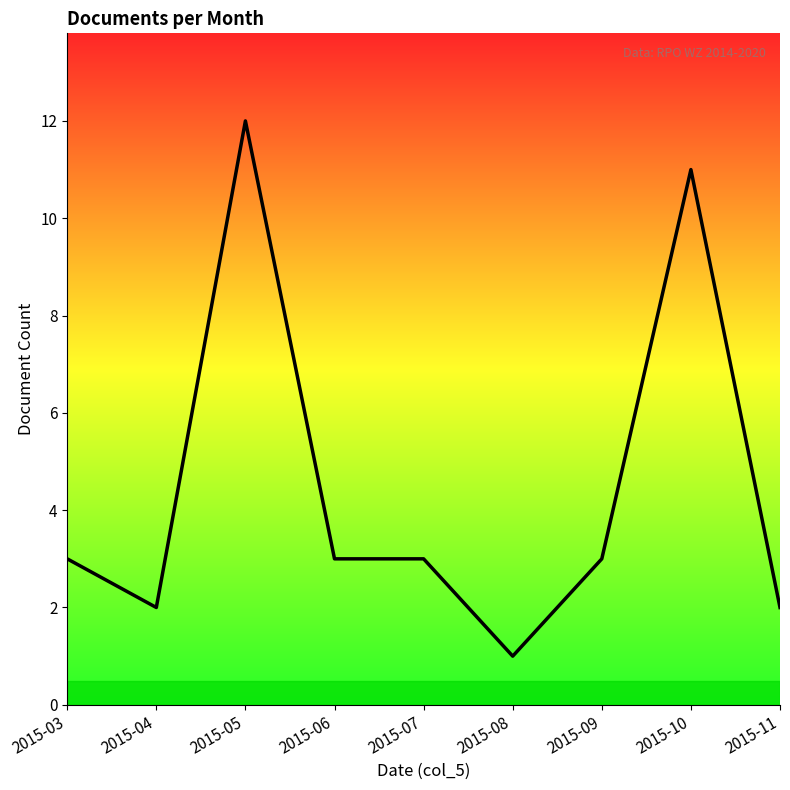

Which has a higher value, 2015-11 or 2015-08?

2015-11